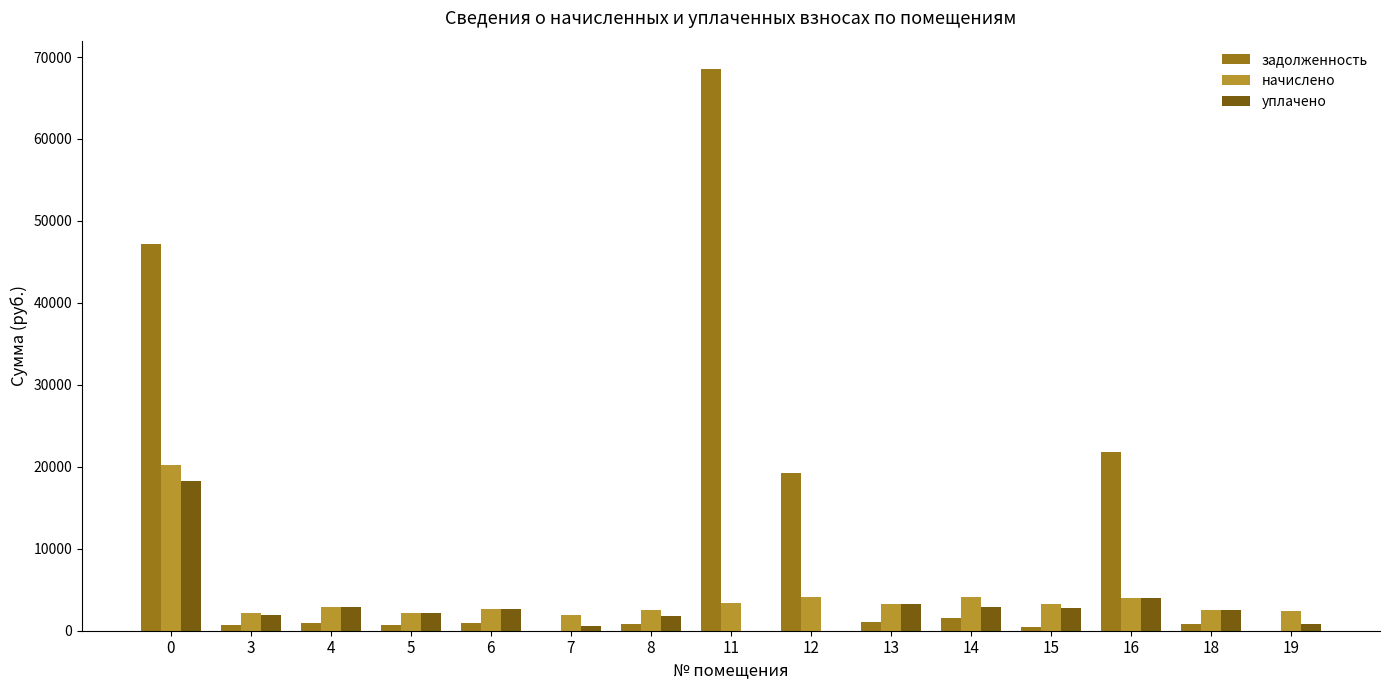

What is the greatest value displayed?

68569.8